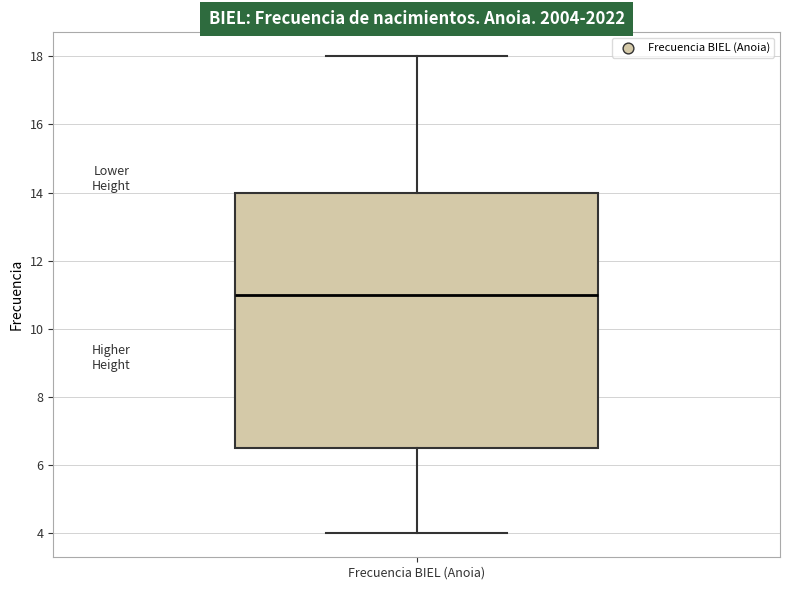

Where is the upper edge of the box for Frecuencia BIEL (Anoia) on the y-axis? The values are not printed on the chart, so give them approximately, as read against the axis.

14.0